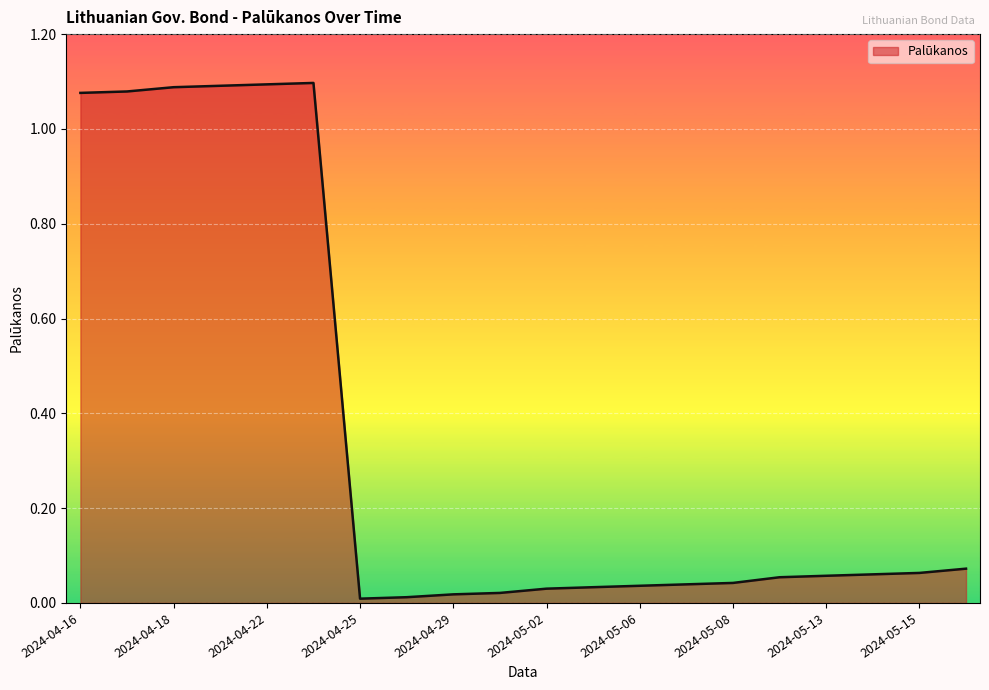

How many lines are shown in the chart?

1